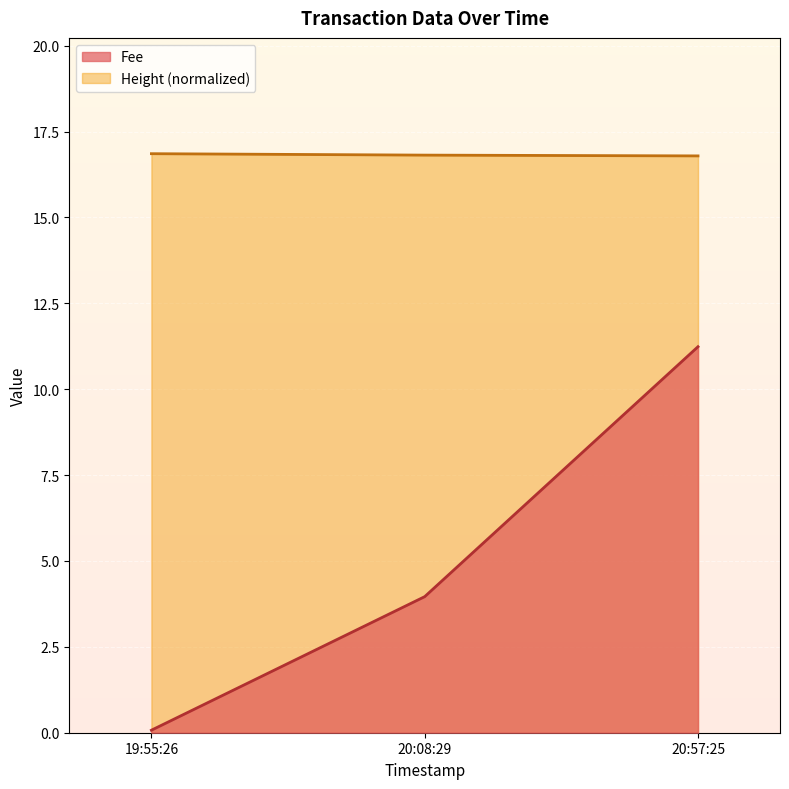

At which label does Fee reach its peak?

20:57:25